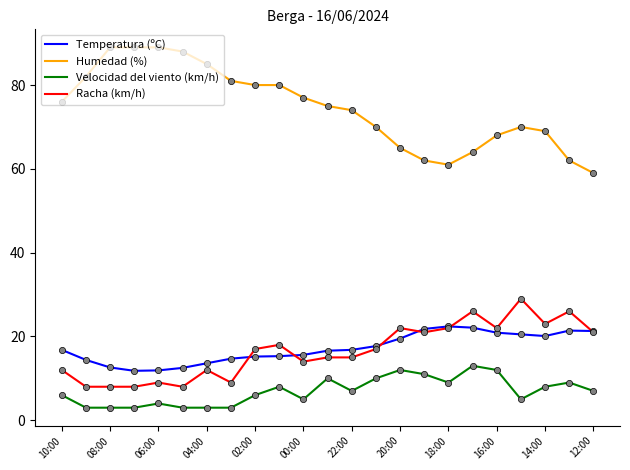

Which series has the largest total across all categories?

Humedad (%)